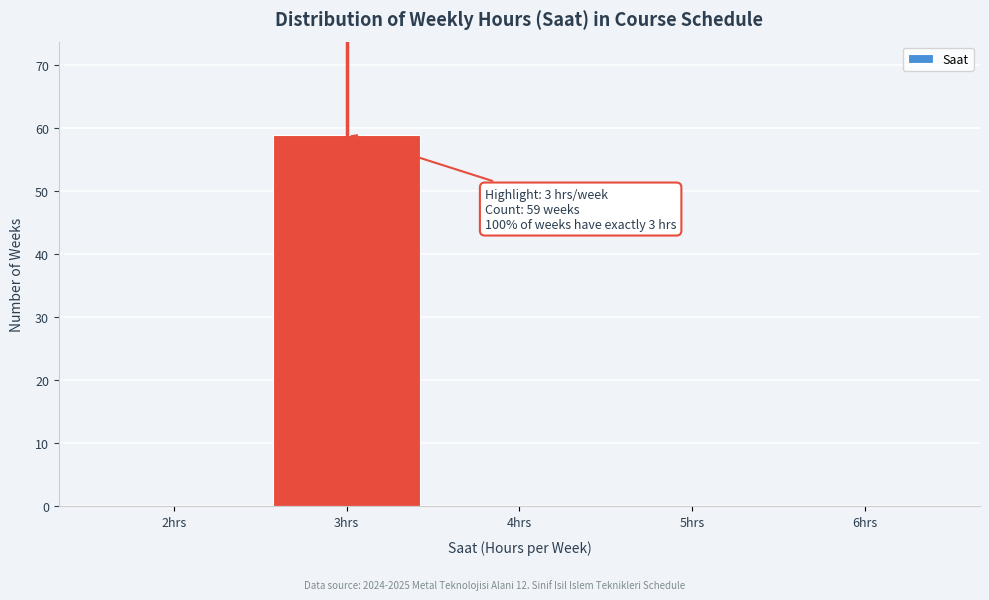

Reading left to right, what are all the values shown in this chart?

2hrs=0	3hrs=59	4hrs=0	5hrs=0	6hrs=0